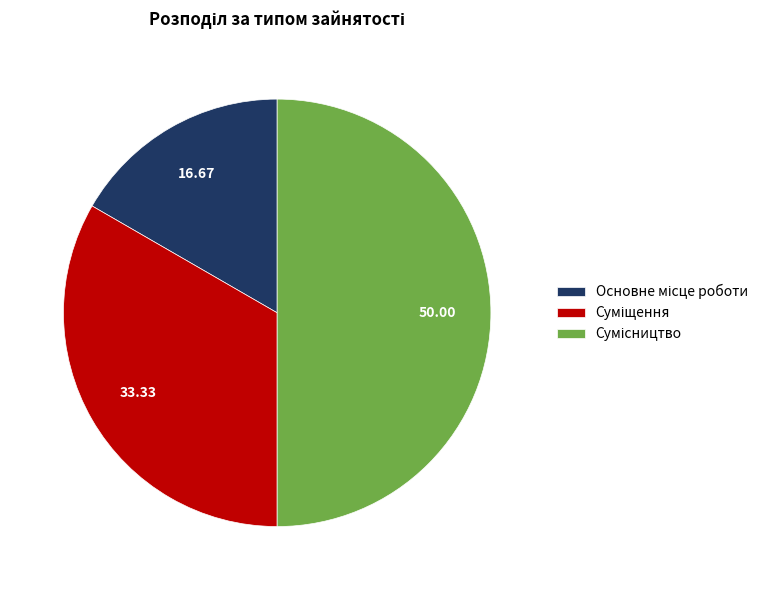

Which category has the biggest portion of the pie?

Сумісництво